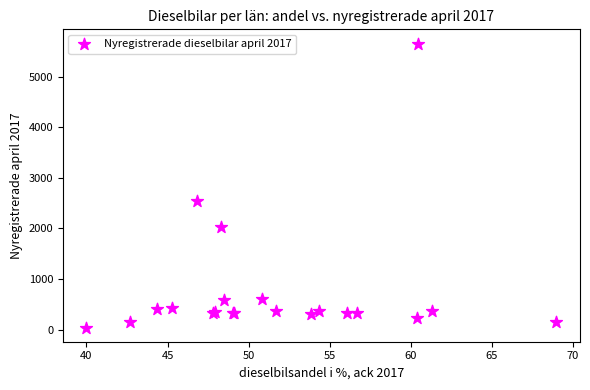

What Y value in the scatter plot is closest to 2850?

2548